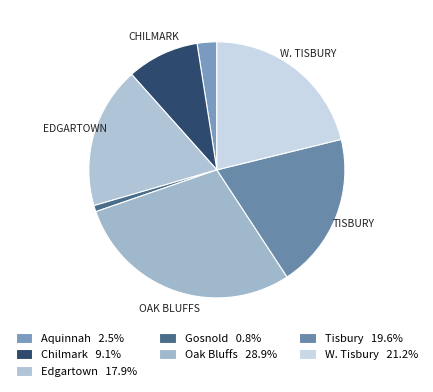

How many segments does this pie chart have?

7